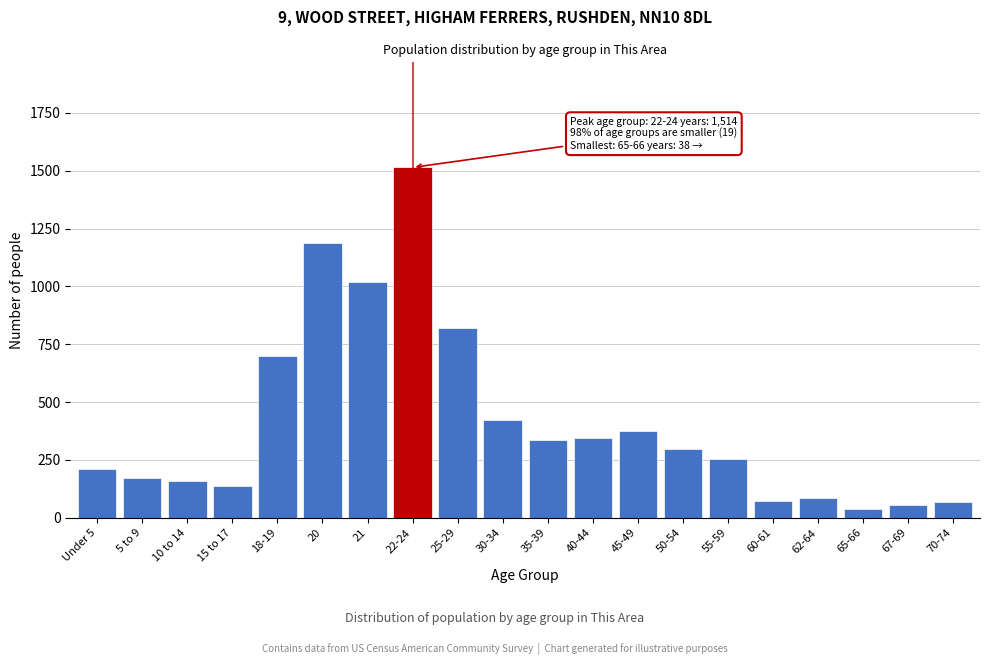

What is the change in value from 10 to 14 to 22-24?

+1355